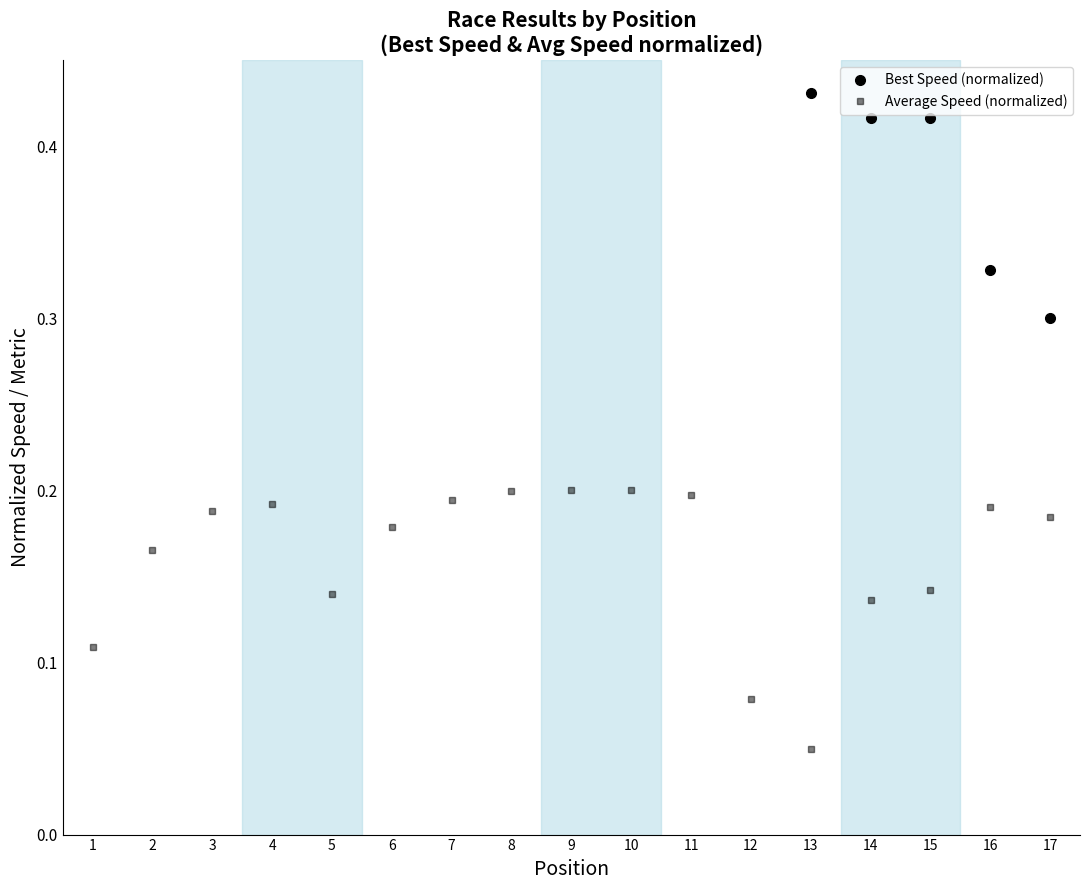

What are all the series names shown in the legend?

Best Speed (normalized), Average Speed (normalized)